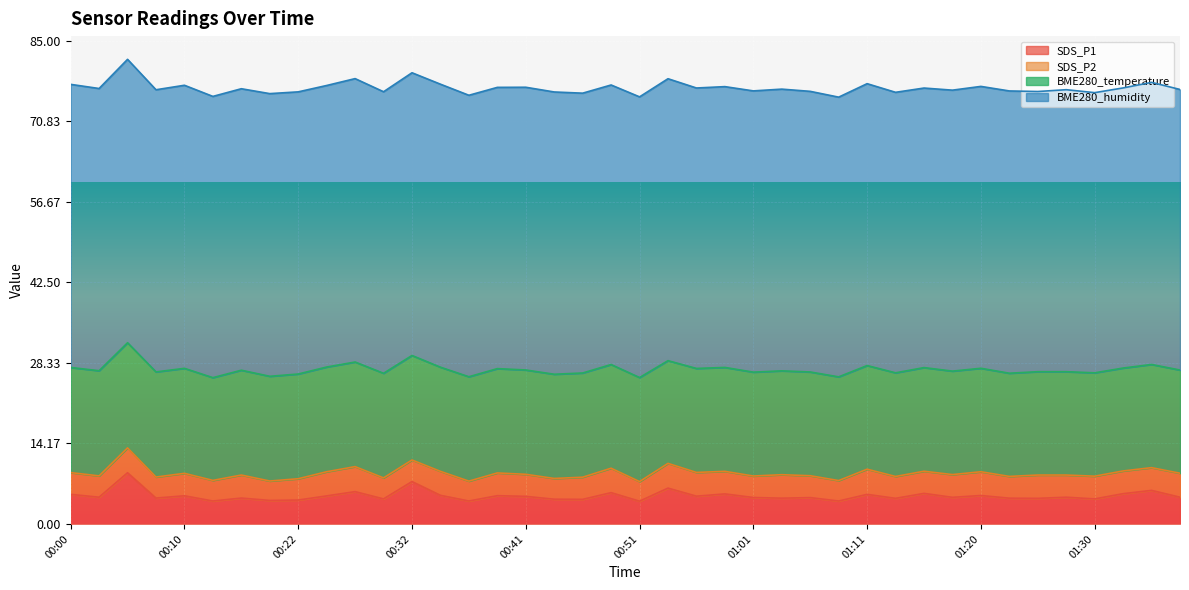

What is the label of the 3rd point from the right?

01:32